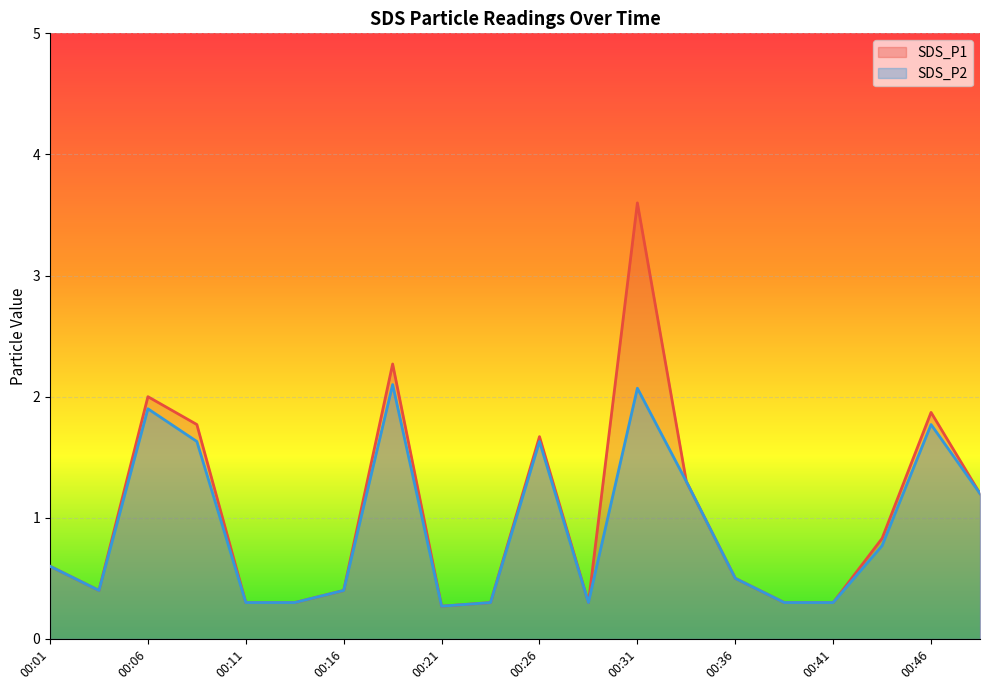

What is the maximum value for SDS_P2?

2.1